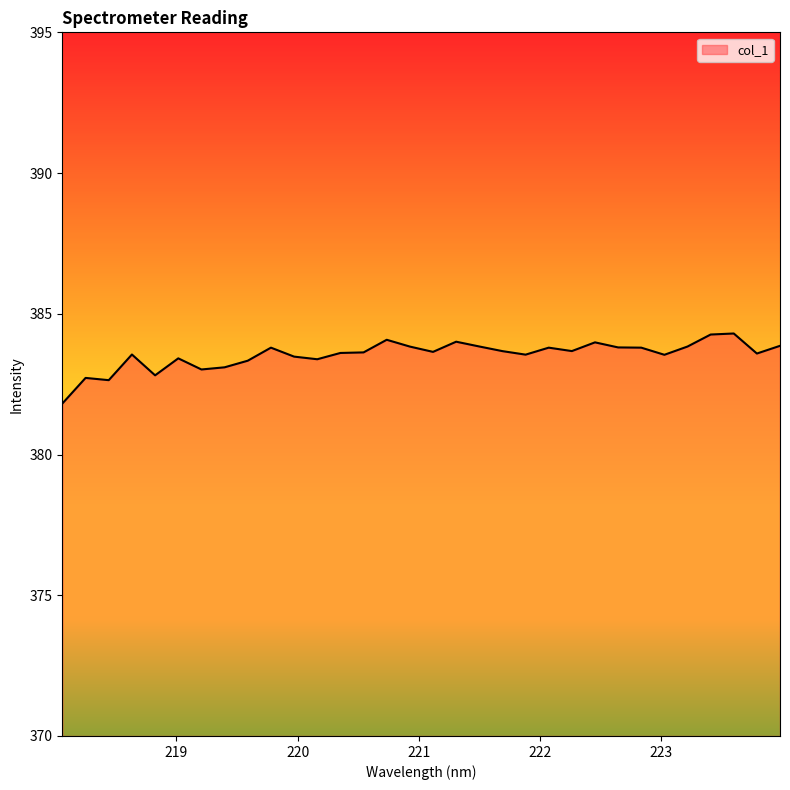

What is the smallest value displayed?

381.8